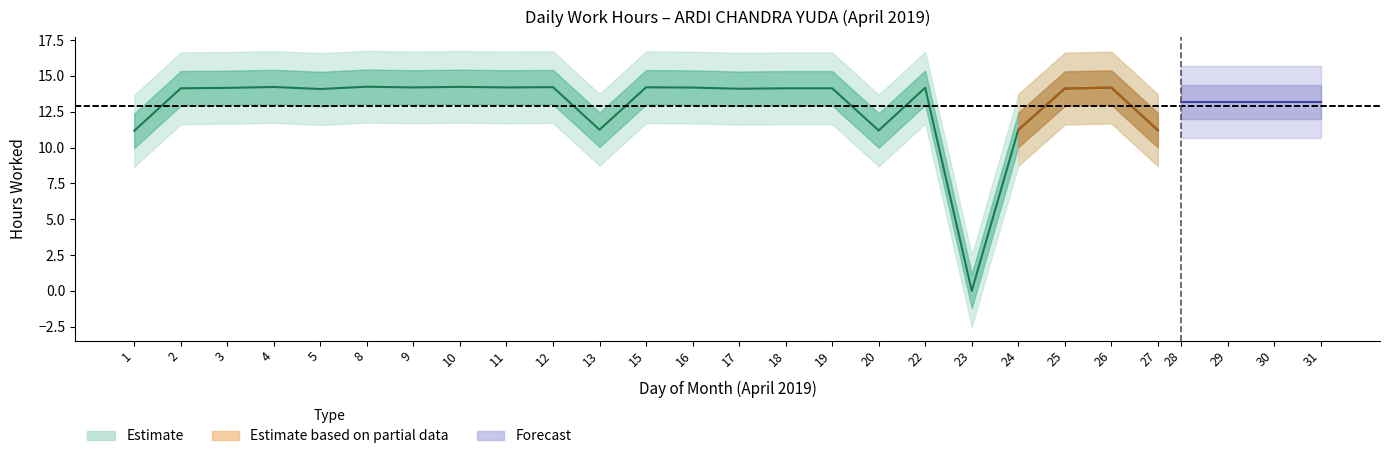

Reading left to right, list all the values displayed in this chart.

1=11.2	2=14.1	3=14.2	4=14.2	5=14.1	8=14.2	9=14.2	10=14.2	11=14.2	12=14.2	13=11.2	15=14.2	16=14.2	17=14.1	18=14.1	19=14.1	20=11.2	22=14.2	23=0.0	24=11.2	25=14.1	26=14.2	27=11.2